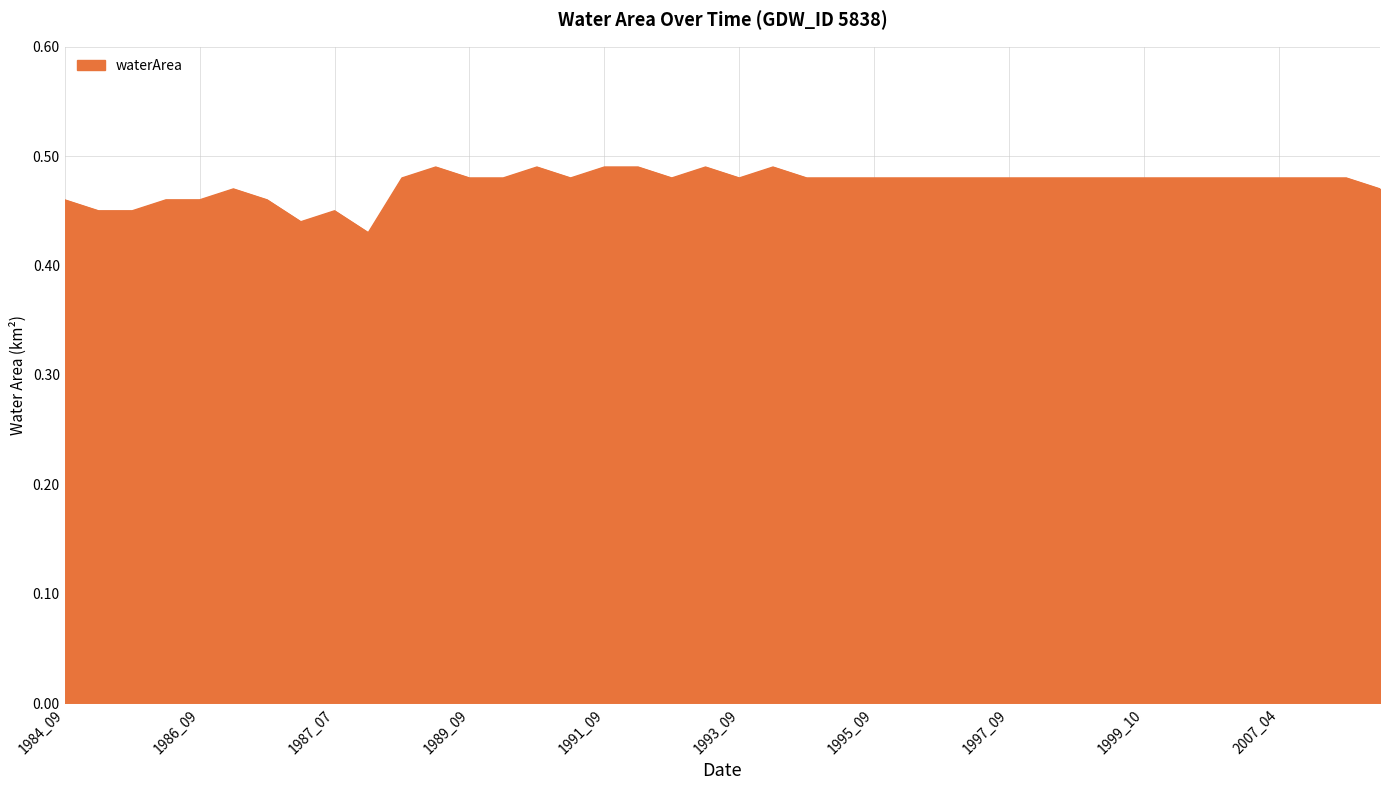

Does the chart display data point markers on the line(s)?

No